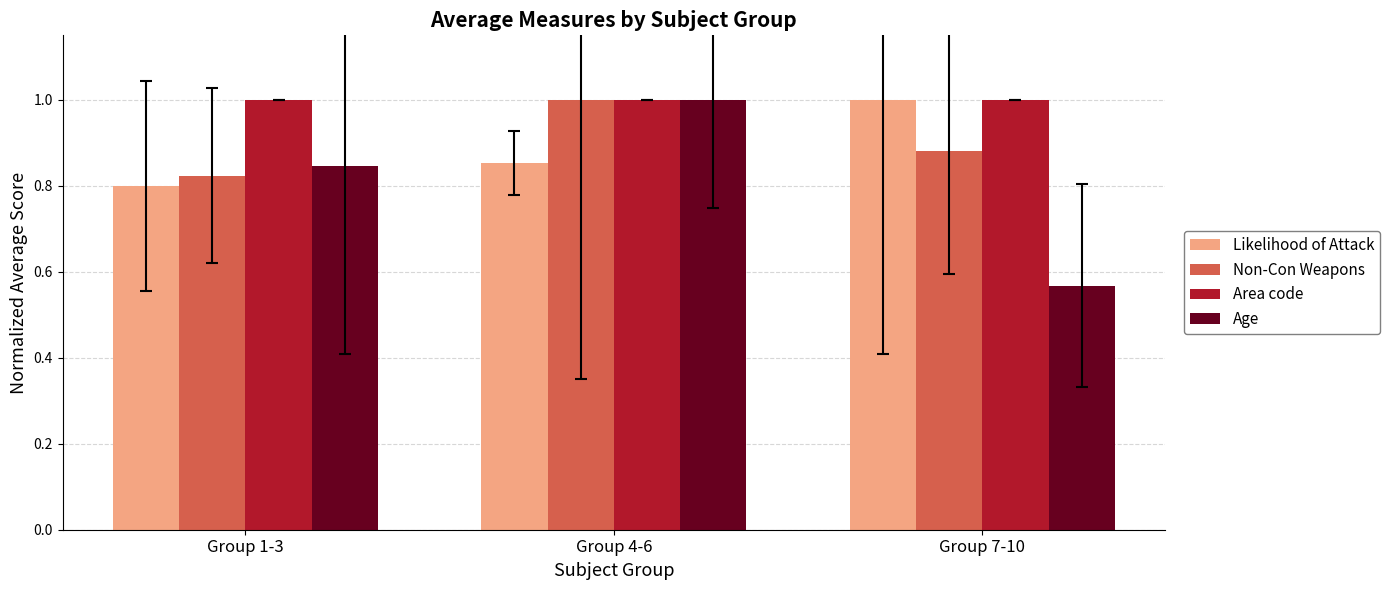

At how many categories does at least one series exceed 0?

3